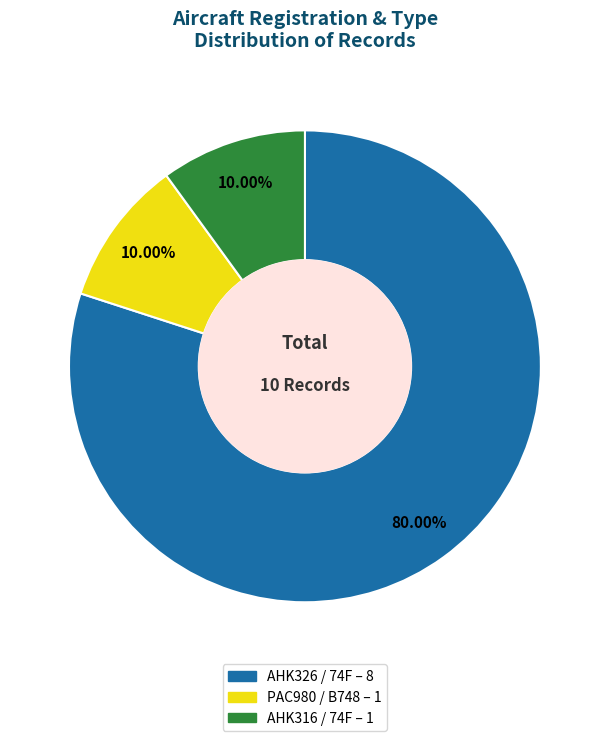

Approximately how many times larger is the value at PAC980 / B748 compared to AHK316 / 74F?

1.0